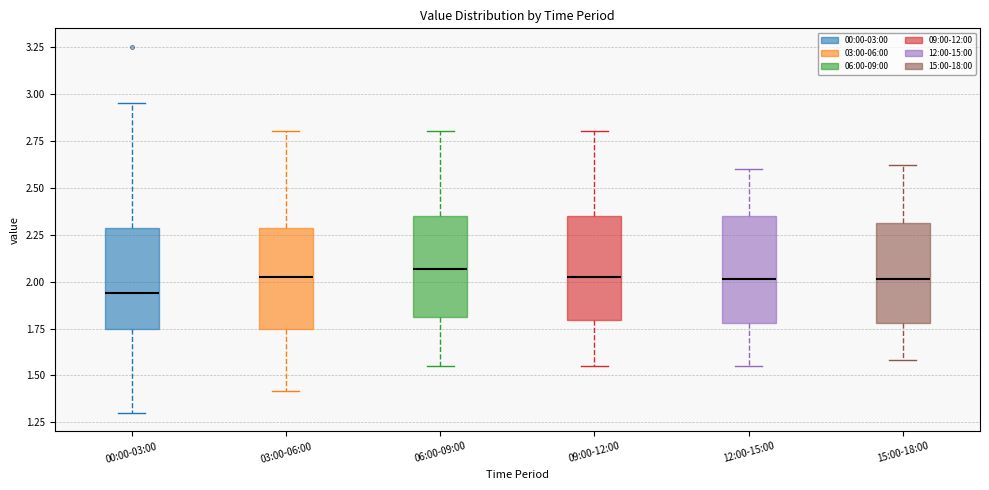

Reading left to right, read every box against the y-axis: the position of its median line, the range the box covers, and the ends of its whiskers. The values are not printed on the chart, so give them approximately, as read against the axis.

00:00-03:00: median 1.95, box 1.75 to 2.30, whiskers 1.30 to 2.95
03:00-06:00: median 2.05, box 1.75 to 2.30, whiskers 1.40 to 2.80
06:00-09:00: median 2.05, box 1.80 to 2.35, whiskers 1.55 to 2.80
09:00-12:00: median 2.05, box 1.80 to 2.35, whiskers 1.55 to 2.80
12:00-15:00: median 2.00, box 1.80 to 2.35, whiskers 1.55 to 2.60
15:00-18:00: median 2.00, box 1.80 to 2.30, whiskers 1.60 to 2.60